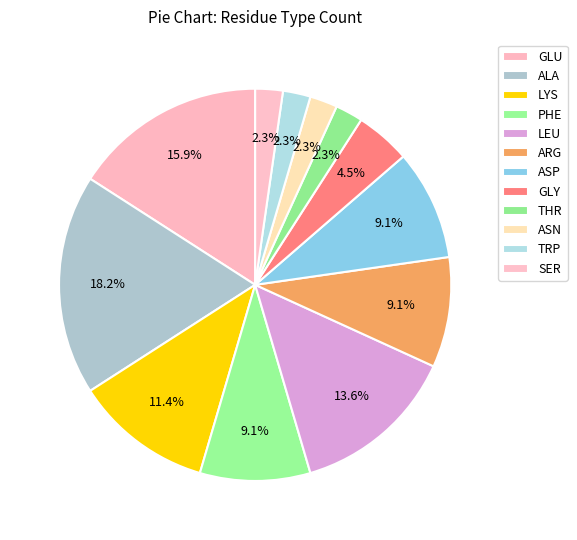

True or false: ASP accounts for 1% of the total.

False